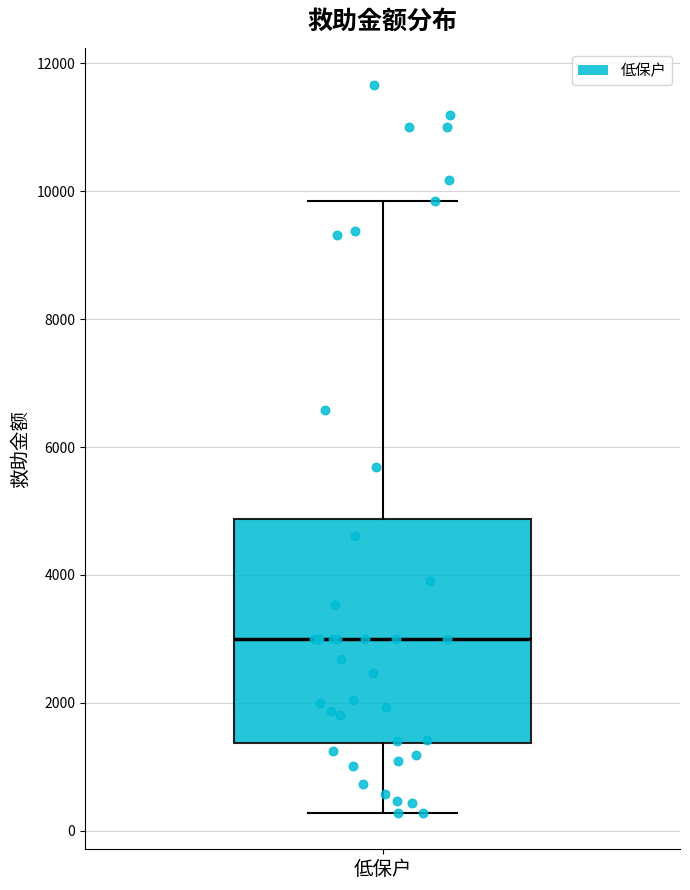

Transcribe this box plot: give where the median line is, the range the box spans, and where the two whiskers end, as read against the y-axis. The values are not printed on the chart, so give them approximately, as read against the axis.

median 3000, box 1400 to 4800, whiskers 200 to 9800